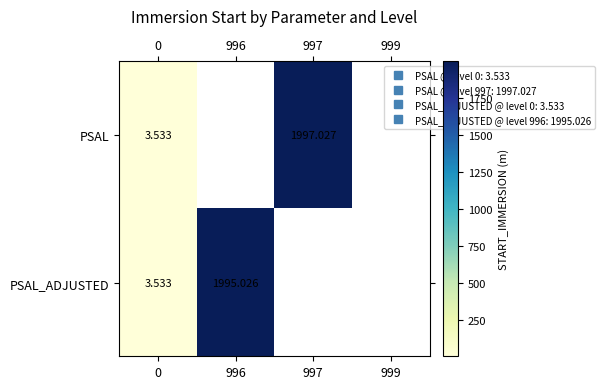

The PSAL_ADJUSTED series shows 1.3 at 0. True or false?

False